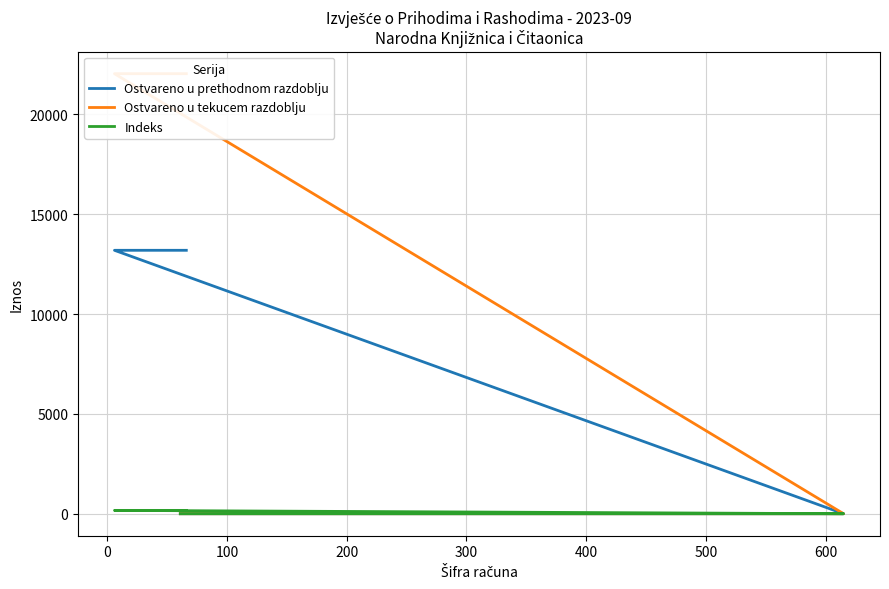

What are all the series names shown in the legend?

Ostvareno u prethodnom razdoblju, Ostvareno u tekucem razdoblju, Indeks